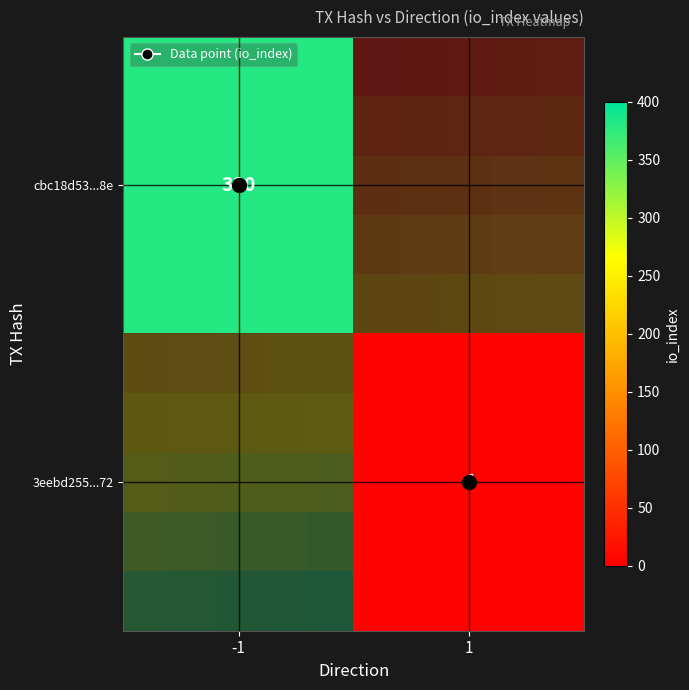

Reading left to right, what are all the values shown in this chart?

cbc18d53c430ba88c5fba47f478f37bd8db238e: -1	380
3eebd255c75b5b4ddbca6c7d397c986f9207472: 1	4